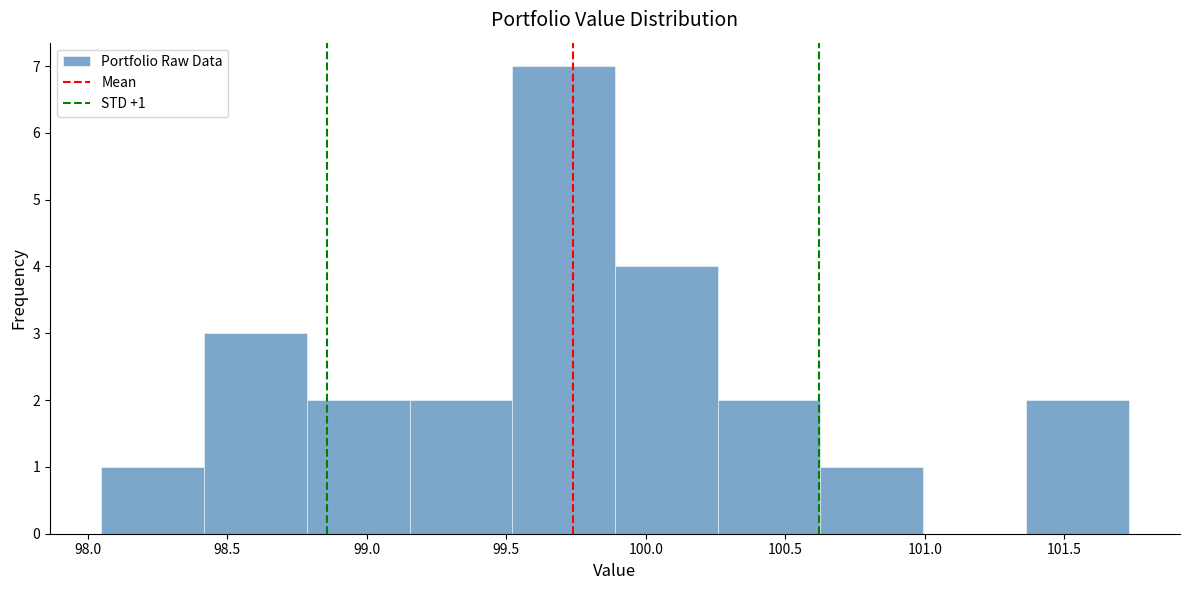

Which range on the x-axis has the tallest bar?

99.50 to 99.90